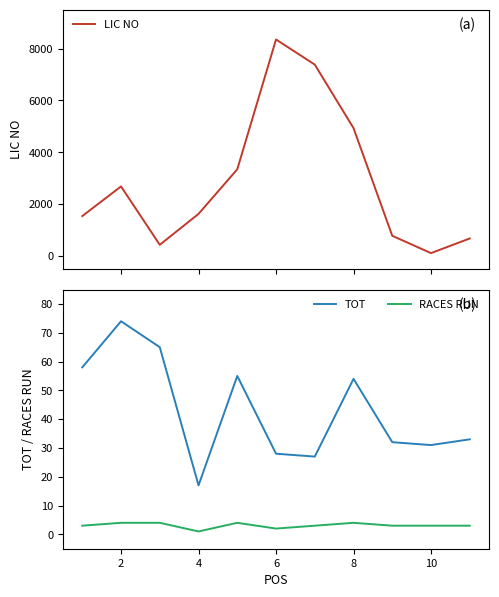

What are all the series names shown in the legend?

LIC NO, TOT, RACES RUN